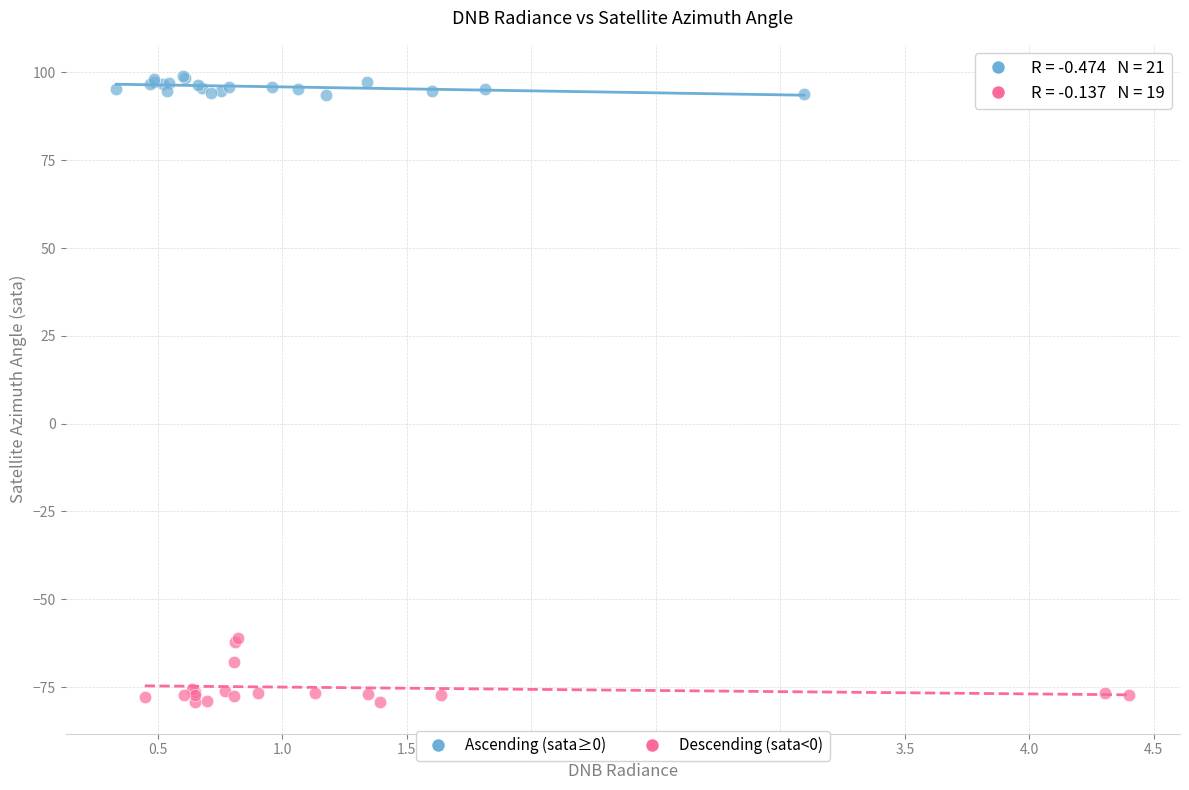

Which series reaches the minimum Y coordinate?

Descending (sata<0)